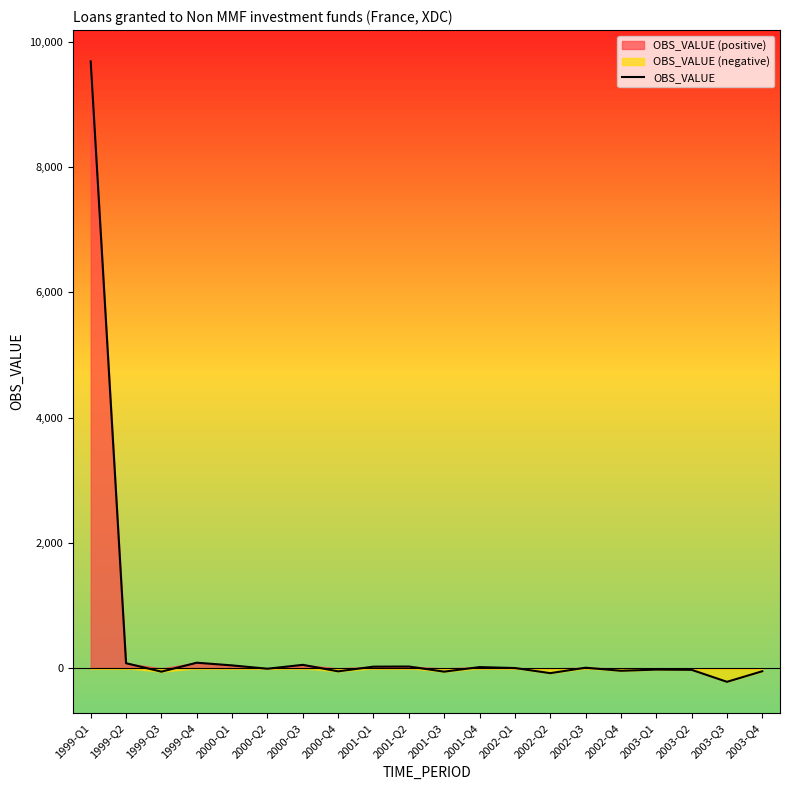

Rank the categories by value from lowest to highest.

2003-Q3, 2002-Q2, 1999-Q3, 2001-Q3, 2000-Q4, 2003-Q4, 2002-Q4, 2003-Q2, 2003-Q1, 2000-Q2, 2002-Q1, 2002-Q3, 2001-Q4, 2001-Q1, 2001-Q2, 2000-Q1, 2000-Q3, 1999-Q2, 1999-Q4, 1999-Q1